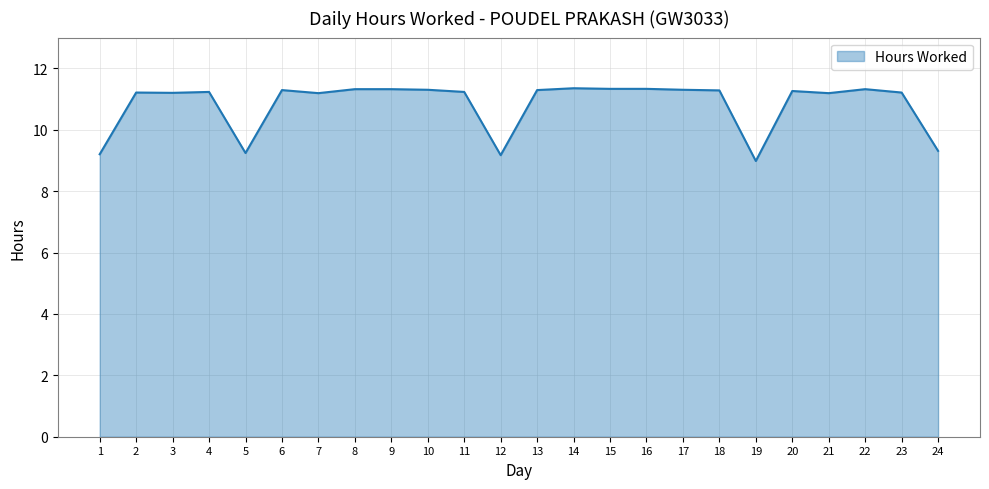

What is the minimum value shown in the chart?

9.0